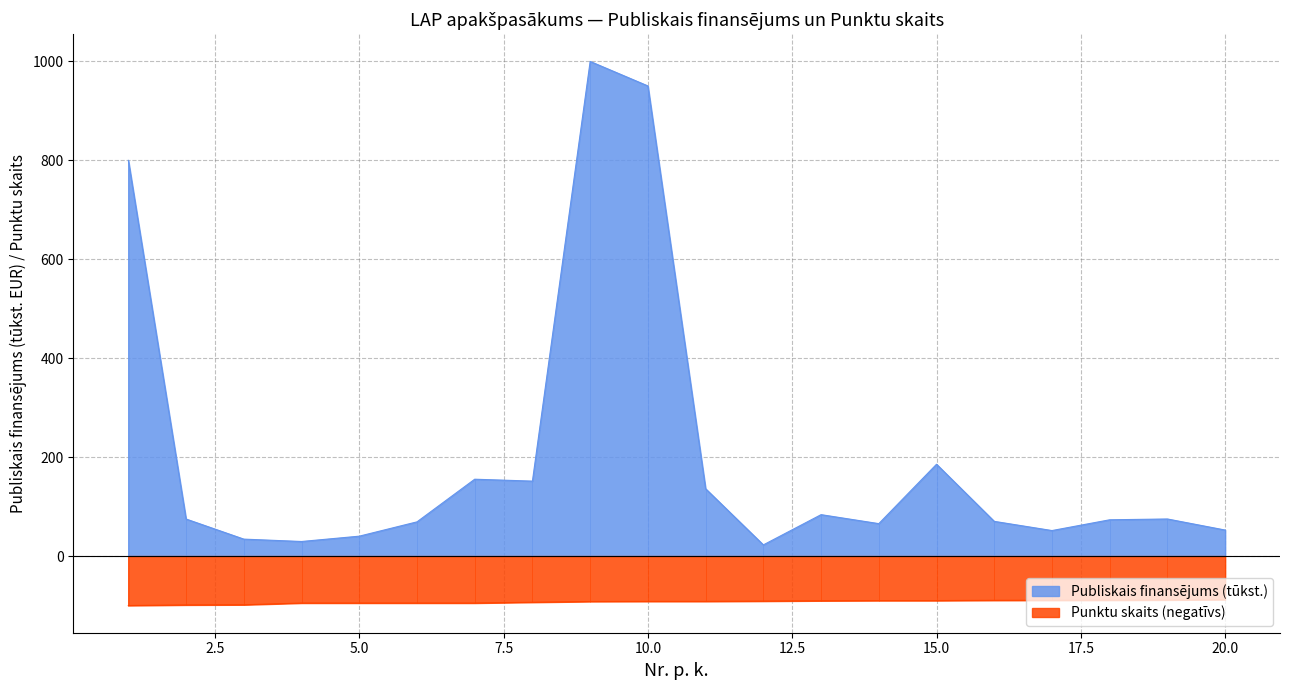

What is the value of the Publiskais finansējums point at the 20th from the left?

52.6